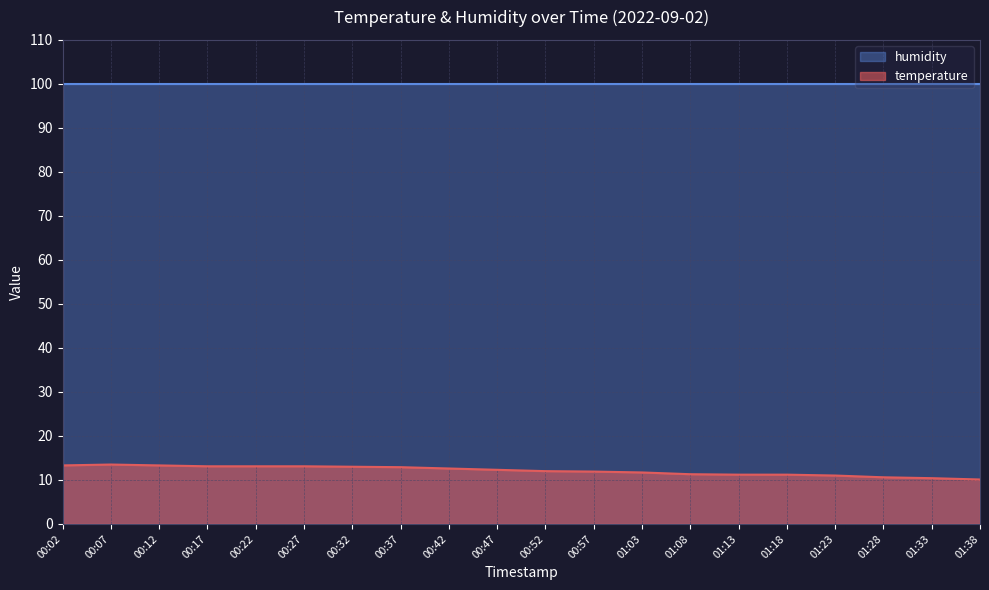

Rank the categories by value from lowest to highest.

01:38, 01:33, 01:28, 01:23, 01:13, 01:18, 01:08, 01:03, 00:57, 00:52, 00:47, 00:42, 00:37, 00:32, 00:17, 00:22, 00:27, 00:02, 00:12, 00:07